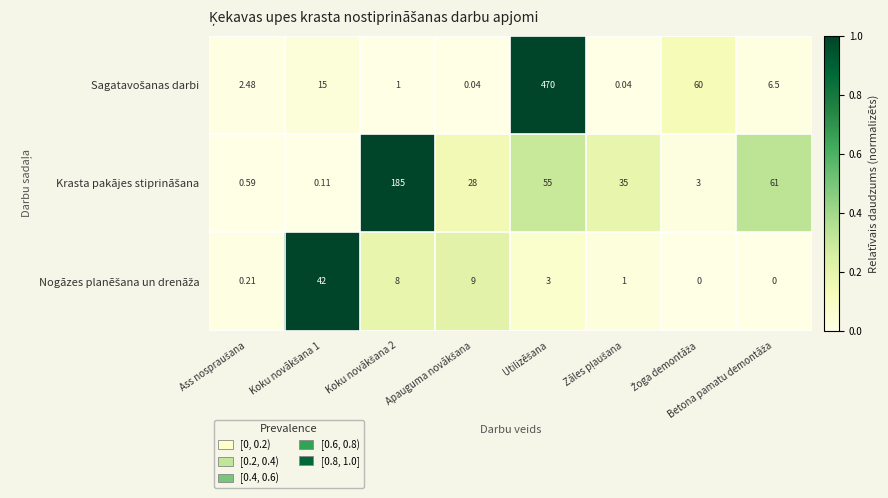

Which label corresponds to the largest value in the chart?

Utilizēšana